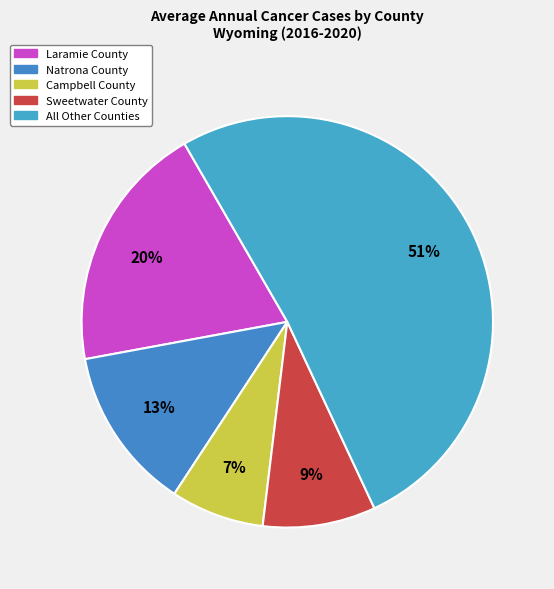

Is there any slice that represents more than half of the pie?

Yes